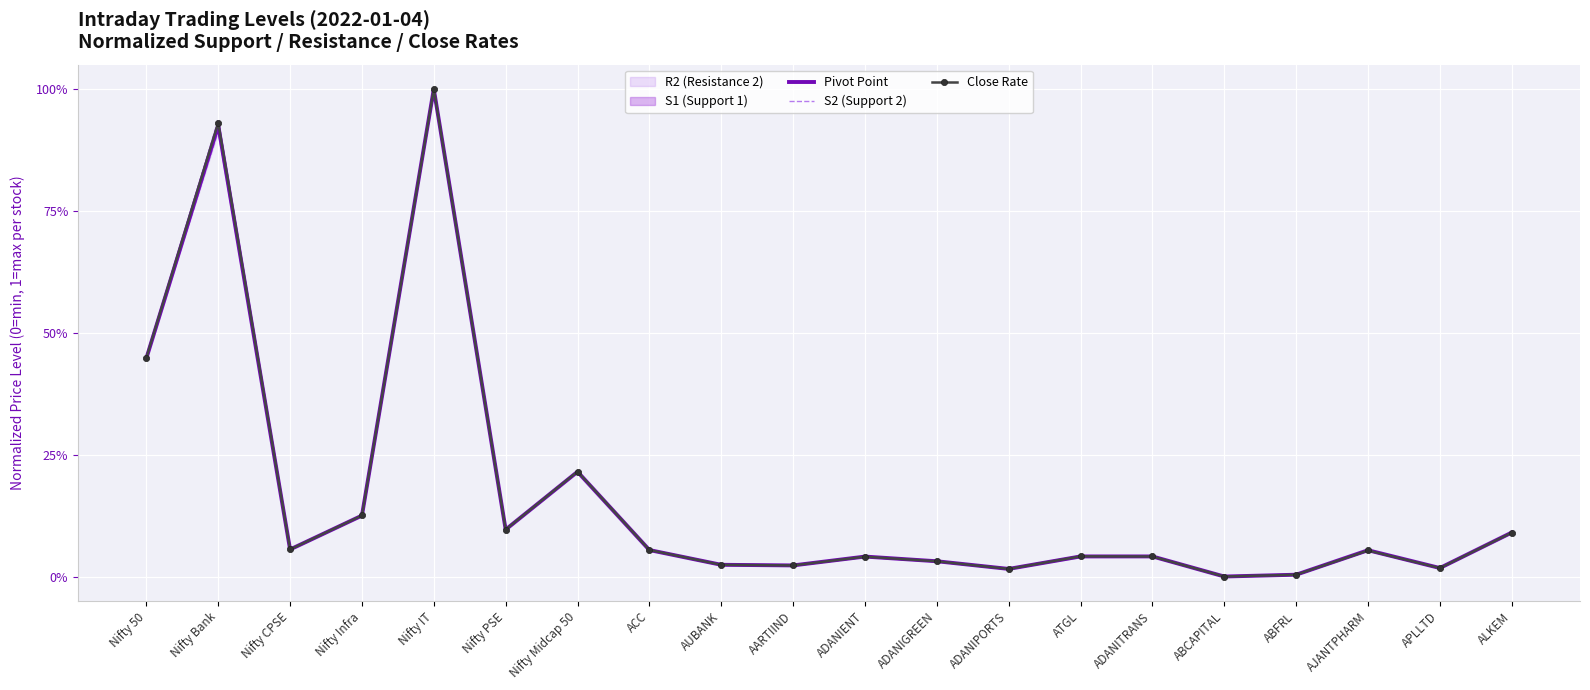

Which category has the lowest value across all series?

ABCAPITAL